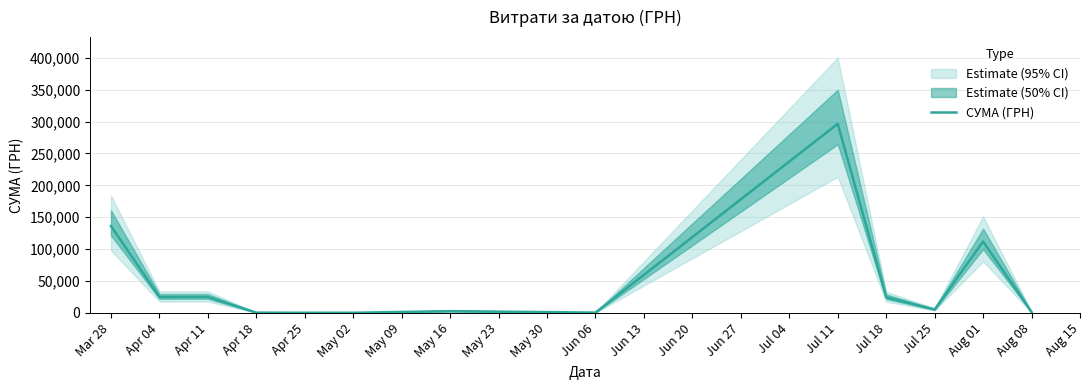

What is the value of the 9th point from the left?

296547.8